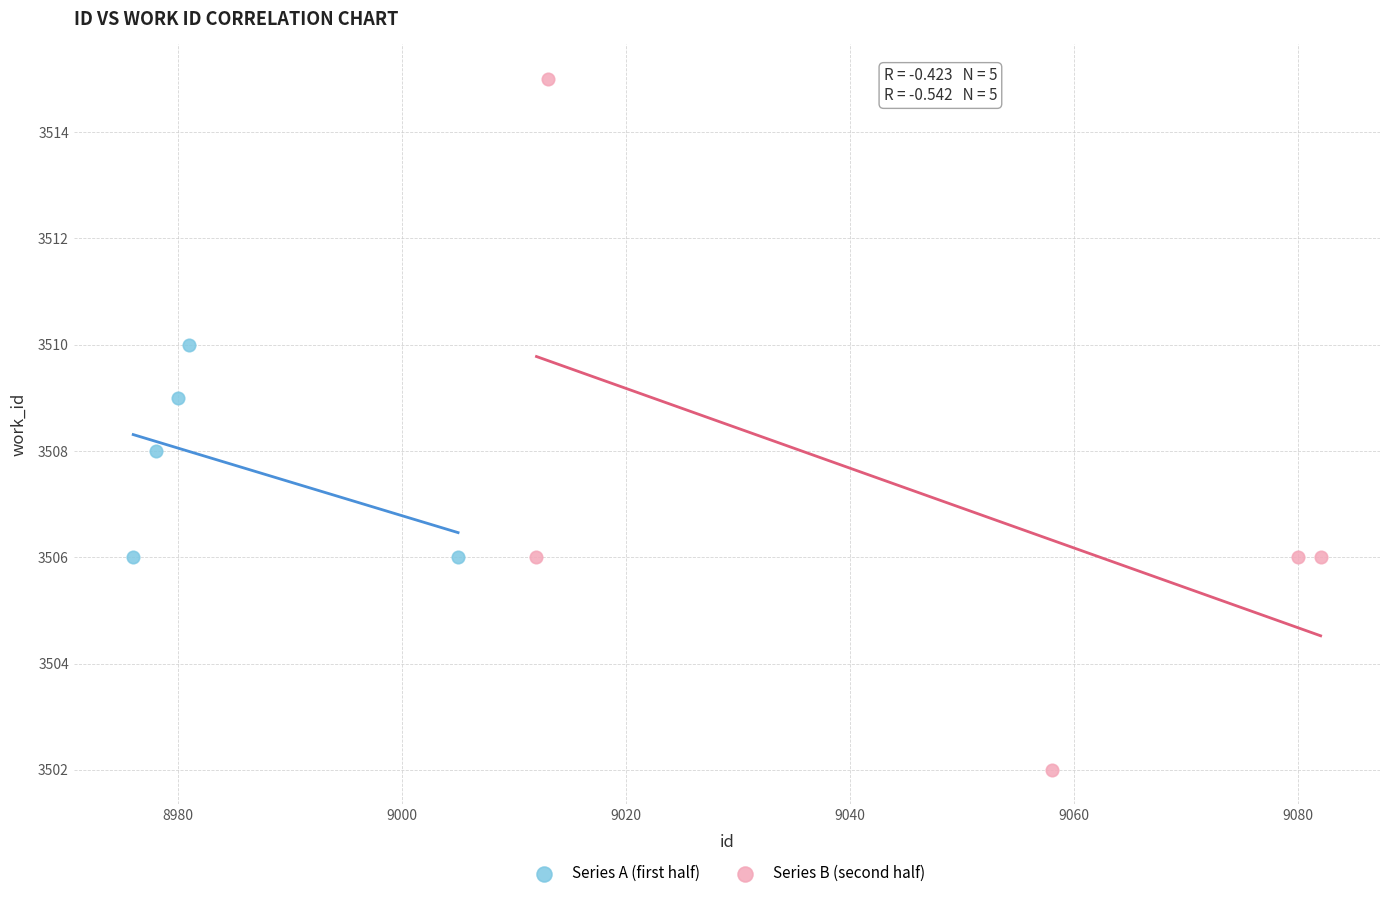

Which series contains the highest Y value?

Series B (second half)